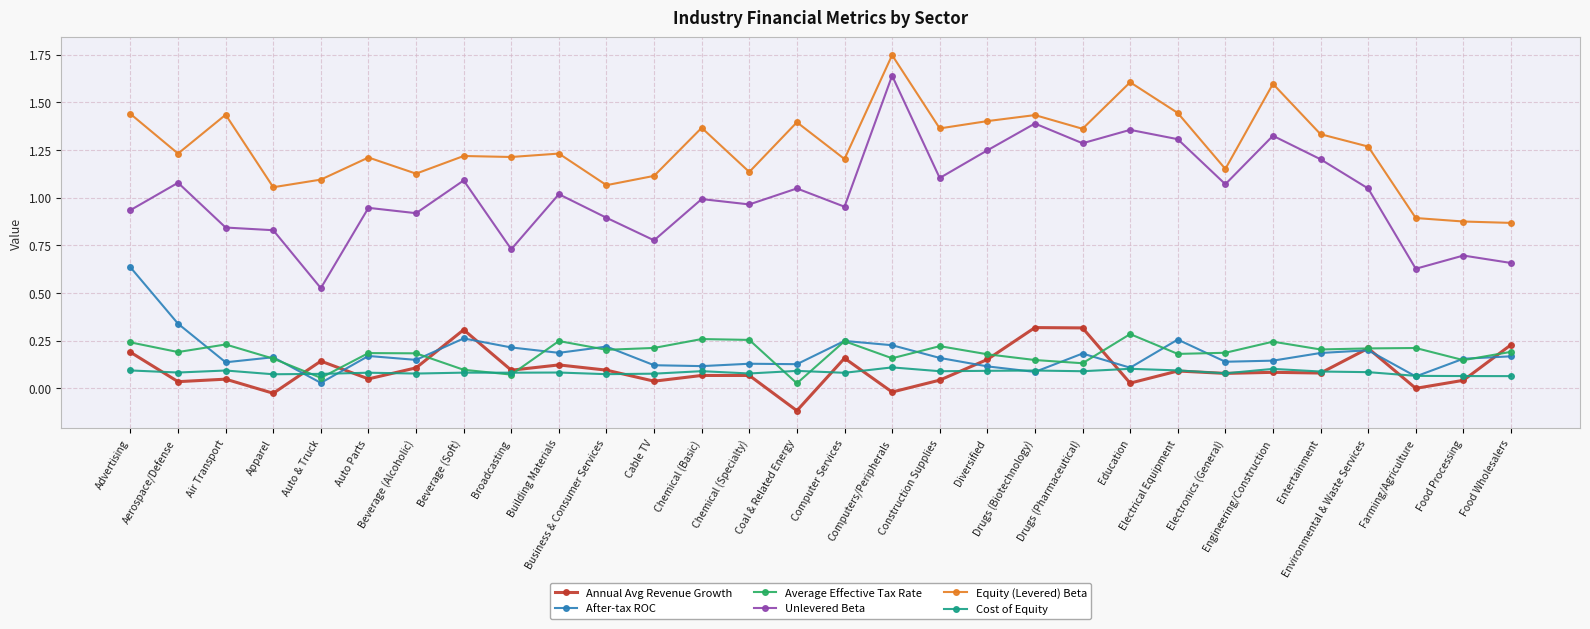

In Average Effective Tax Rate, how many points are lower than both neighbors (excluding endpoints)?

10